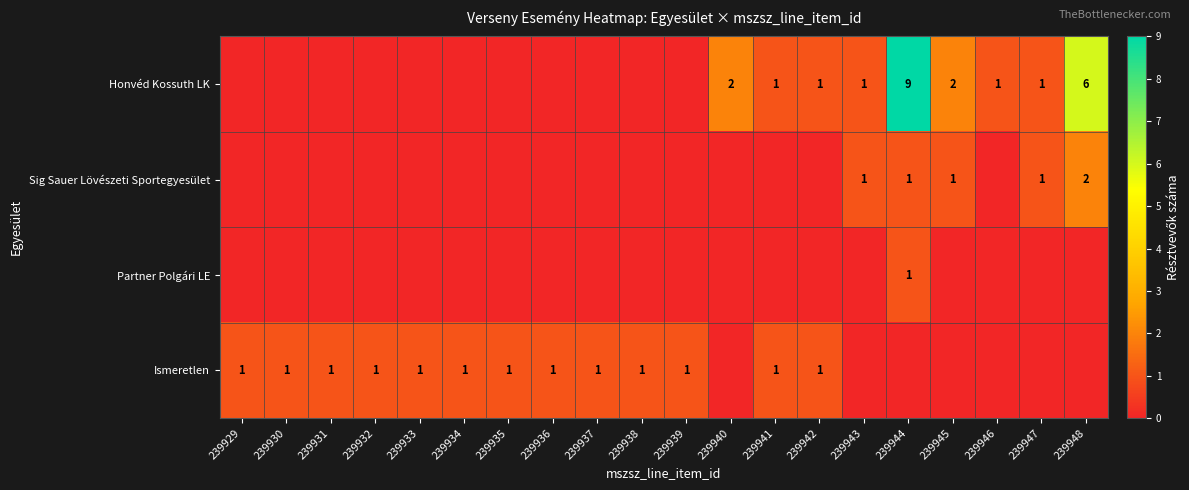

Is it true that Honvéd Kossuth LK equals 1 at 239940?

False